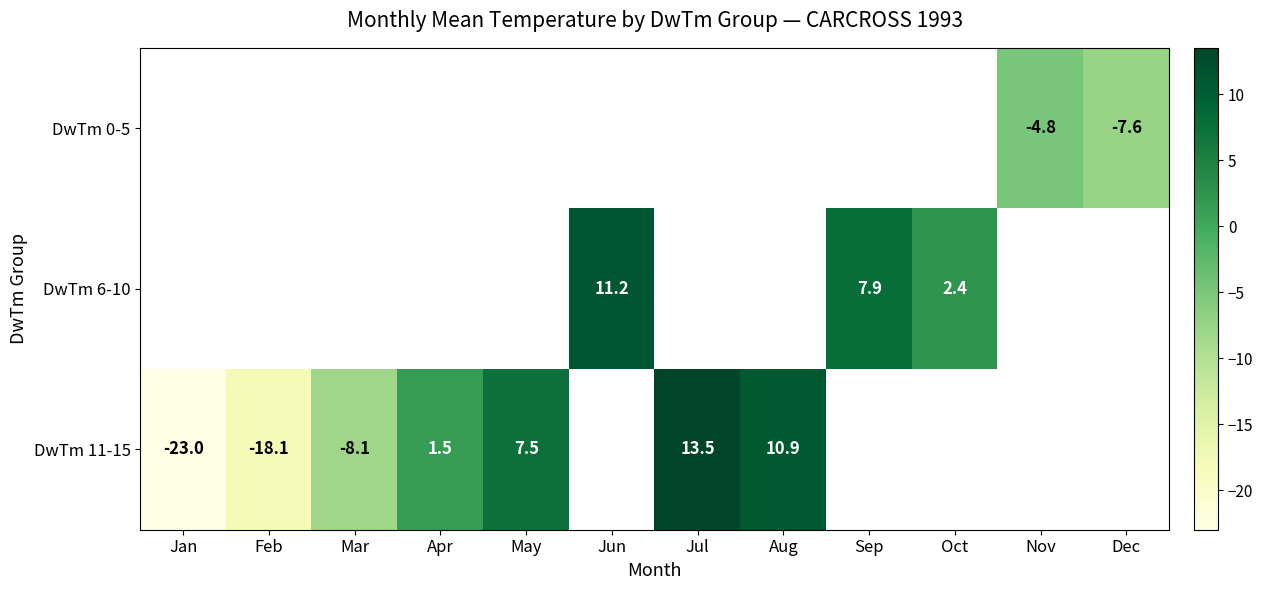

True or false: DwTm 0-5 has a value of -7.6 at Dec.

True